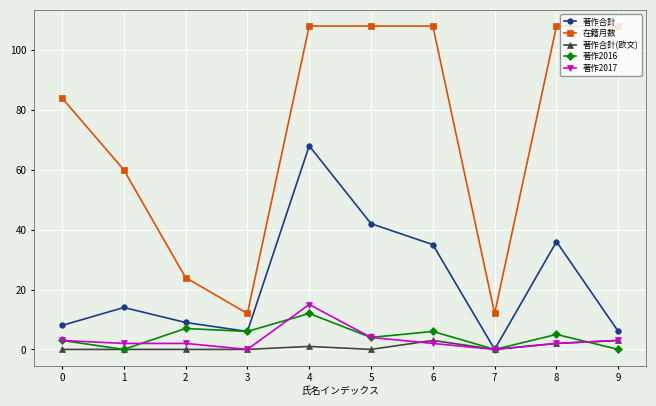

What is the approximate value of 著作合計 at 4, to the nearest 5?

70